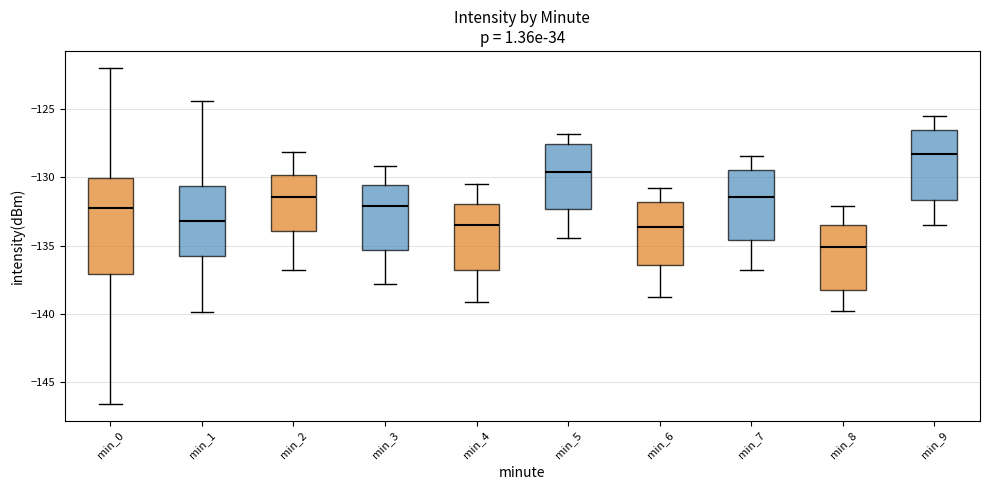

Reading left to right, transcribe this box plot: for each box, give where its median line is, the range the box spans, and where its two whiskers end, as read against the y-axis. The values are not printed on the chart, so give them approximately, as read against the axis.

min_0: median -132.5, box -137.0 to -130.0, whiskers -146.5 to -122.0
min_1: median -133.0, box -136.0 to -130.5, whiskers -140.0 to -124.5
min_2: median -131.5, box -134.0 to -130.0, whiskers -137.0 to -128.0
min_3: median -132.0, box -135.5 to -130.5, whiskers -138.0 to -129.0
min_4: median -133.5, box -137.0 to -132.0, whiskers -139.0 to -130.5
min_5: median -129.5, box -132.5 to -127.5, whiskers -134.5 to -127.0
min_6: median -133.5, box -136.5 to -132.0, whiskers -139.0 to -131.0
min_7: median -131.5, box -134.5 to -129.5, whiskers -137.0 to -128.5
min_8: median -135.0, box -138.5 to -133.5, whiskers -140.0 to -132.0
min_9: median -128.5, box -131.5 to -126.5, whiskers -133.5 to -125.5